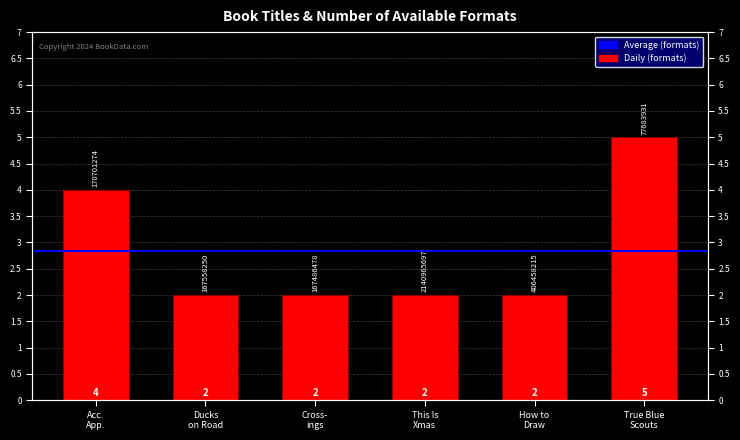

What is the label of the 5th bar from the right?

Ducks on Road